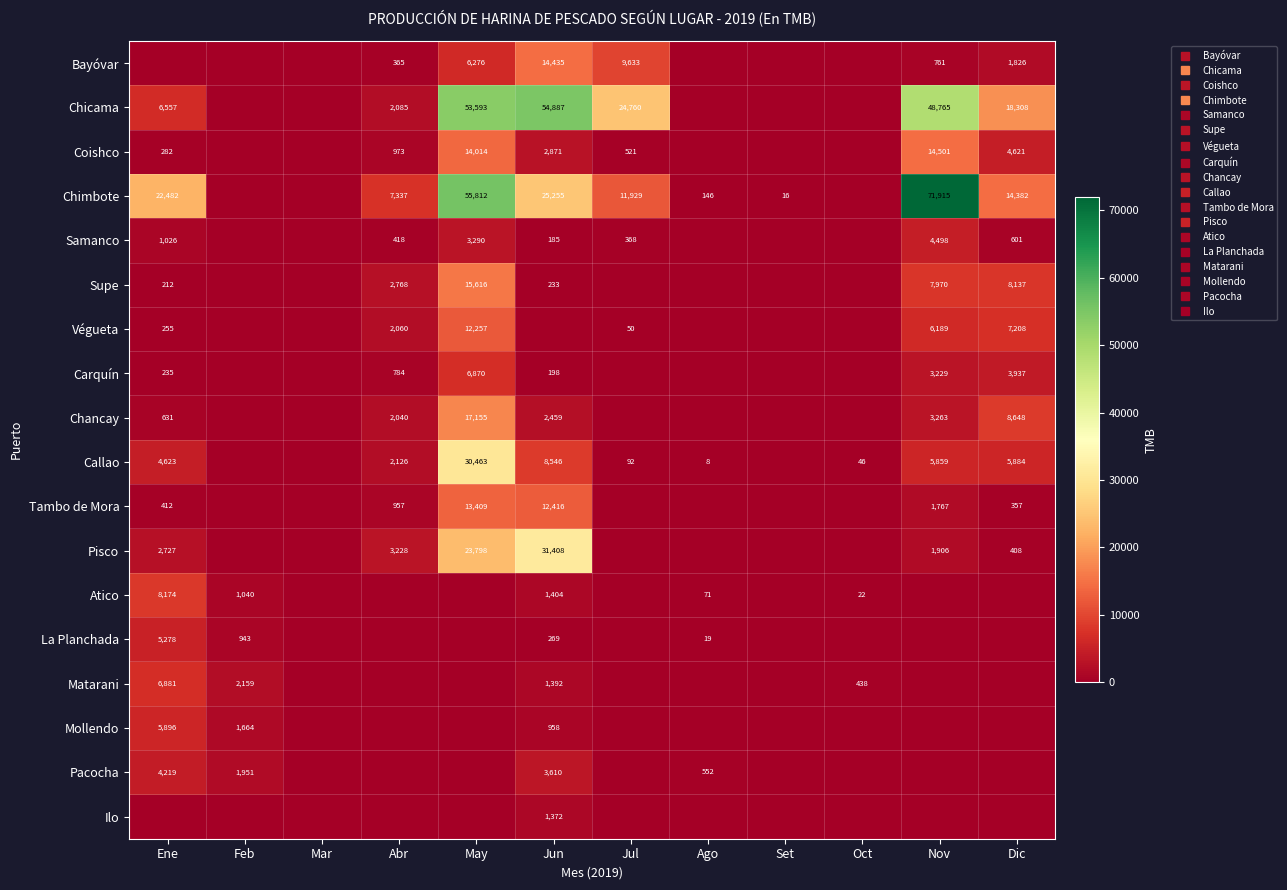

What is the total value across all series at Feb?

7756.7